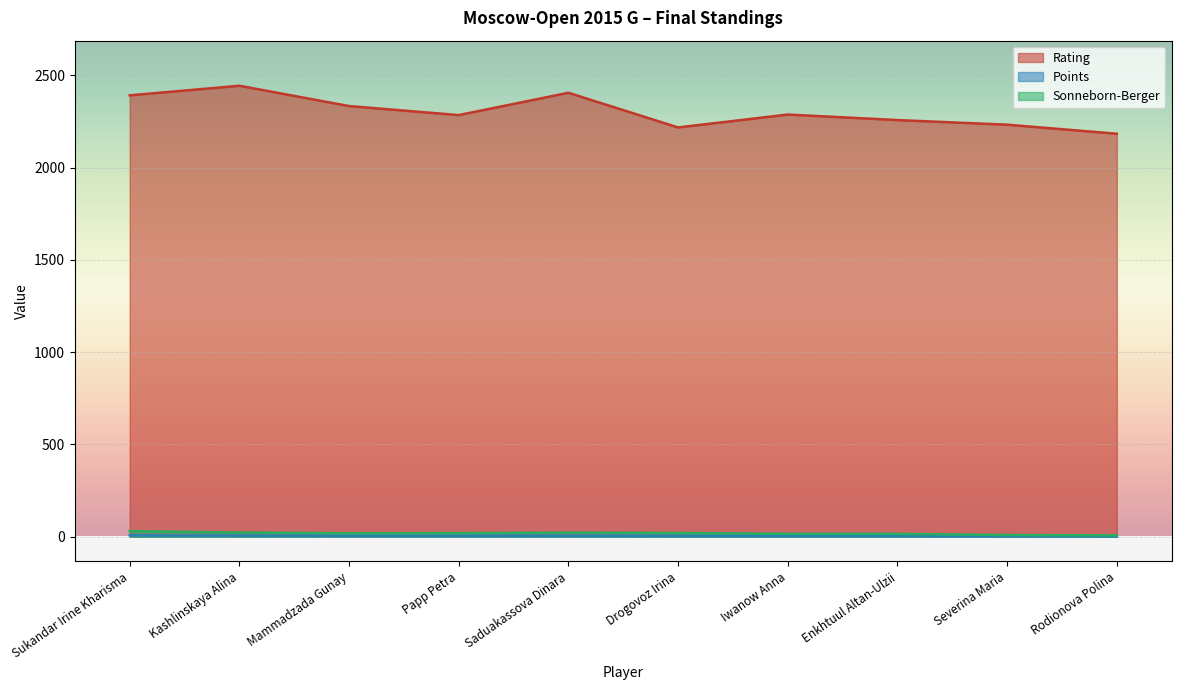

Reading left to right, what are all the values shown in this chart?

Rating: Sukandar Irine Kharisma=2392.0	Kashlinskaya Alina=2444.0	Mammadzada Gunay=2334.0	Papp Petra=2285.0	Saduakassova Dinara=2406.0	Drogovoz Irina=2218.0	Iwanow Anna=2288.0	Enkhtuul Altan-Ulzii=2258.0	Severina Maria=2233.0	Rodionova Polina=2184.0
Points: Sukandar Irine Kharisma=7.5	Kashlinskaya Alina=5.5	Mammadzada Gunay=5.0	Papp Petra=5.0	Saduakassova Dinara=5.0	Drogovoz Irina=4.5	Iwanow Anna=4.5	Enkhtuul Altan-Ulzii=4.0	Severina Maria=2.5	Rodionova Polina=1.5
Sonneborn-Berger: Sukandar Irine Kharisma=30.2	Kashlinskaya Alina=22.2	Mammadzada Gunay=18.5	Papp Petra=19.2	Saduakassova Dinara=21.5	Drogovoz Irina=20.0	Iwanow Anna=15.5	Enkhtuul Altan-Ulzii=15.2	Severina Maria=9.0	Rodionova Polina=7.0